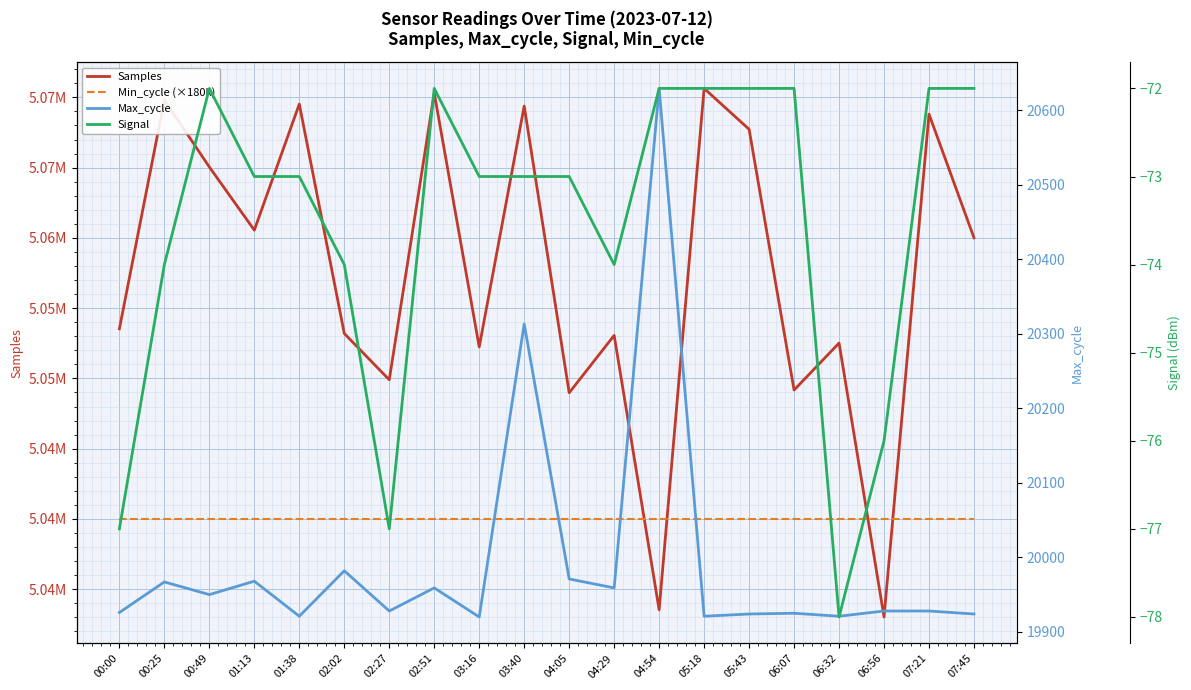

Which label corresponds to the smallest value in the chart?

06:32